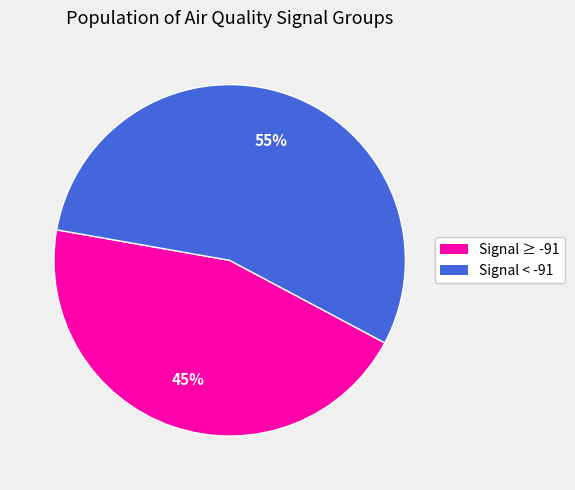

Rank the categories by value from lowest to highest.

Signal ≥ -91, Signal < -91